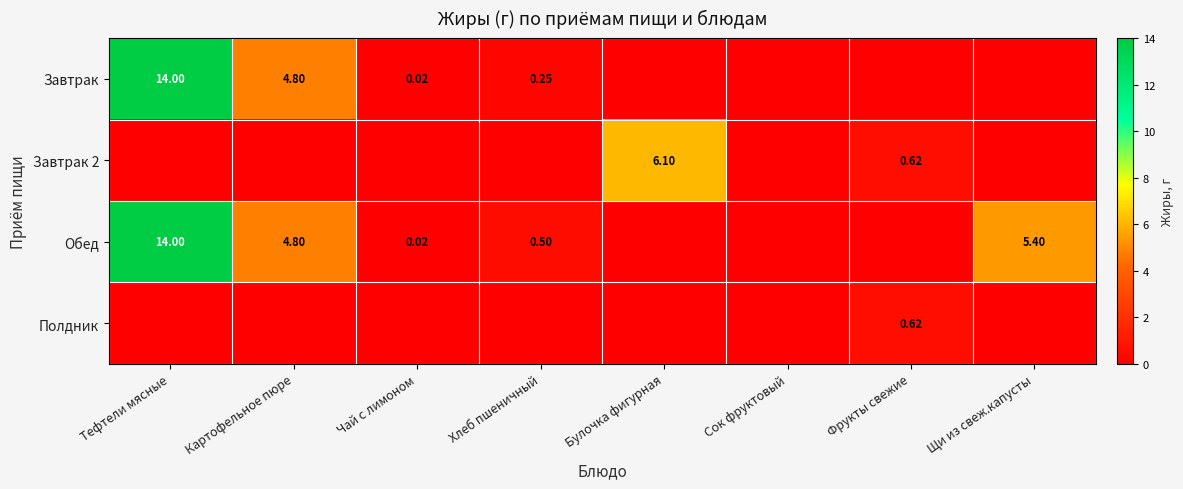

What is the sum of all Обед values?

24.7